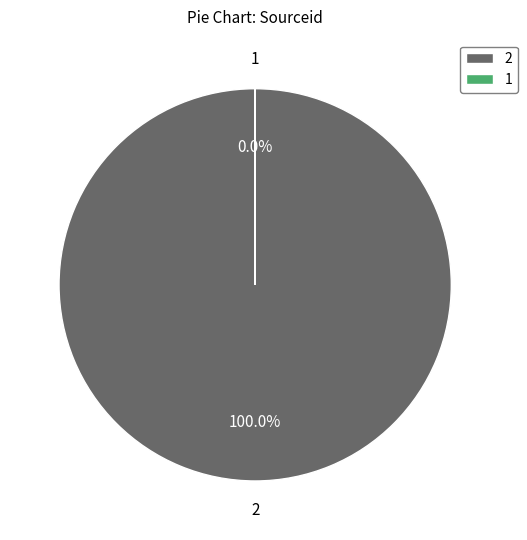

Rank the categories by value from lowest to highest.

1, 2